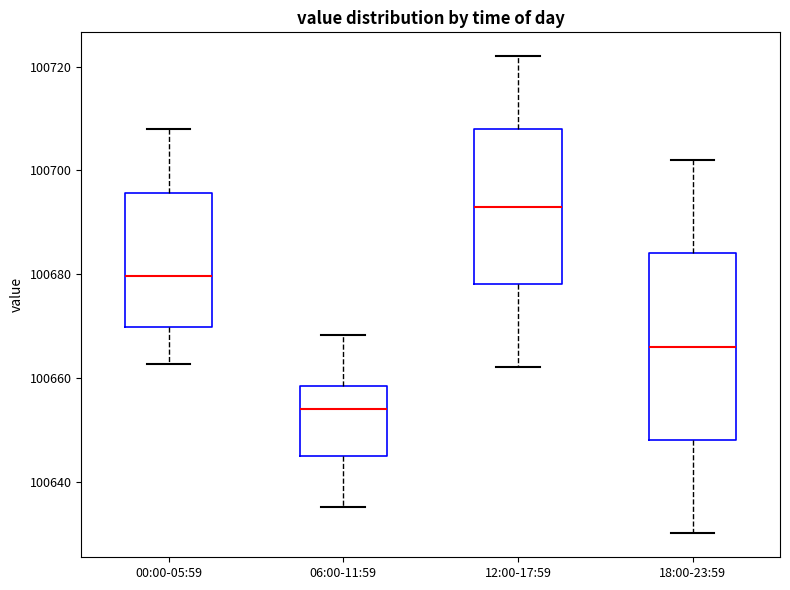

Where does the lower whisker of the box for 18:00-23:59 end on the y-axis? The values are not printed on the chart, so give them approximately, as read against the axis.

100630